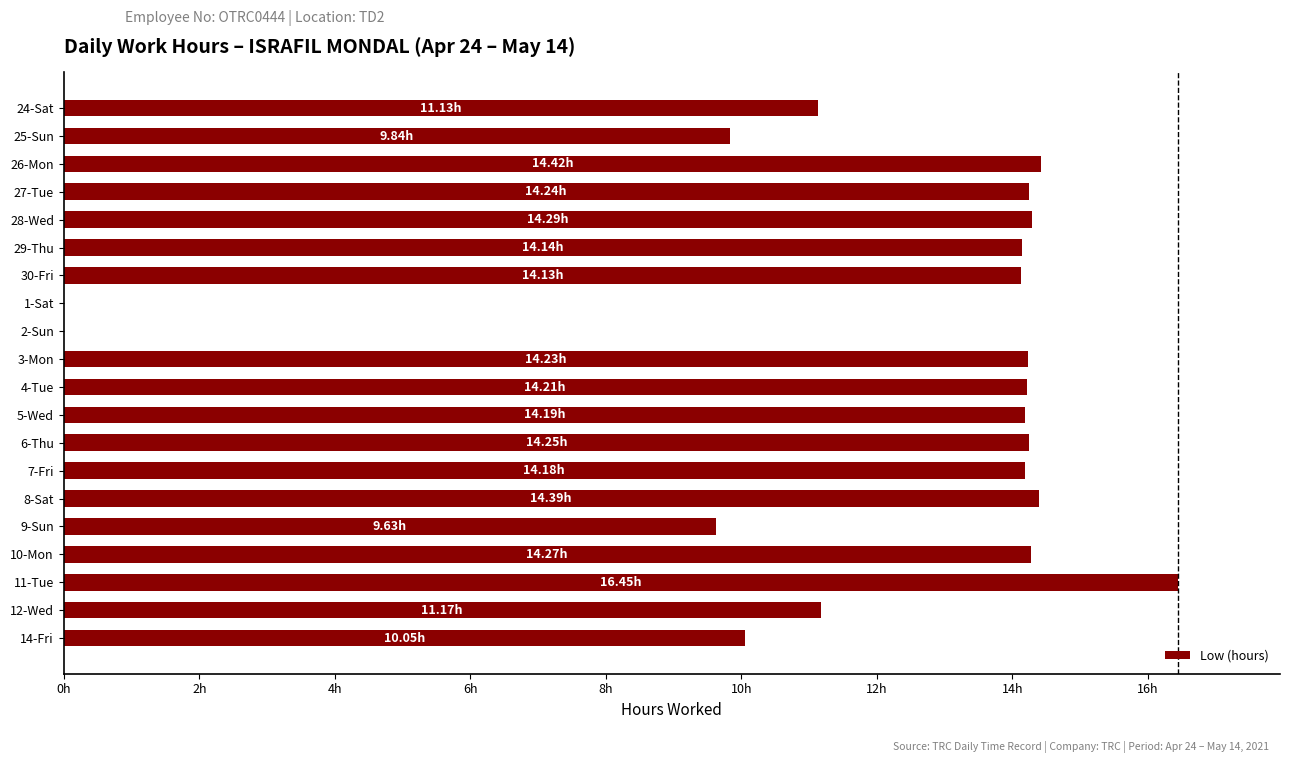

How many bars are there in total?

20